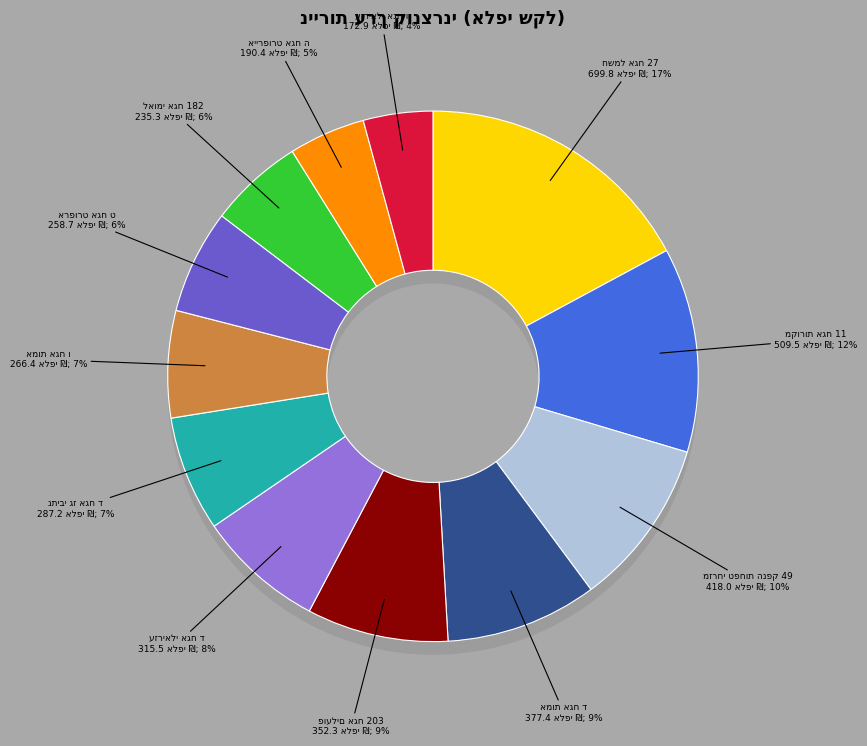

Rank the categories by value from lowest to highest.

עזריאלי אגח ו, איירפורט אגח ה, לאומי אגח 182, ארפורט אגח ט, אמות אגח ו, נתיבי גז אגח ד, עזריאלי אגח ד, פועלים אגח 203, אמות אגח ד, מזרחי טפחות הנפק 49, מקורות אגח 11, חשמל אגח 27